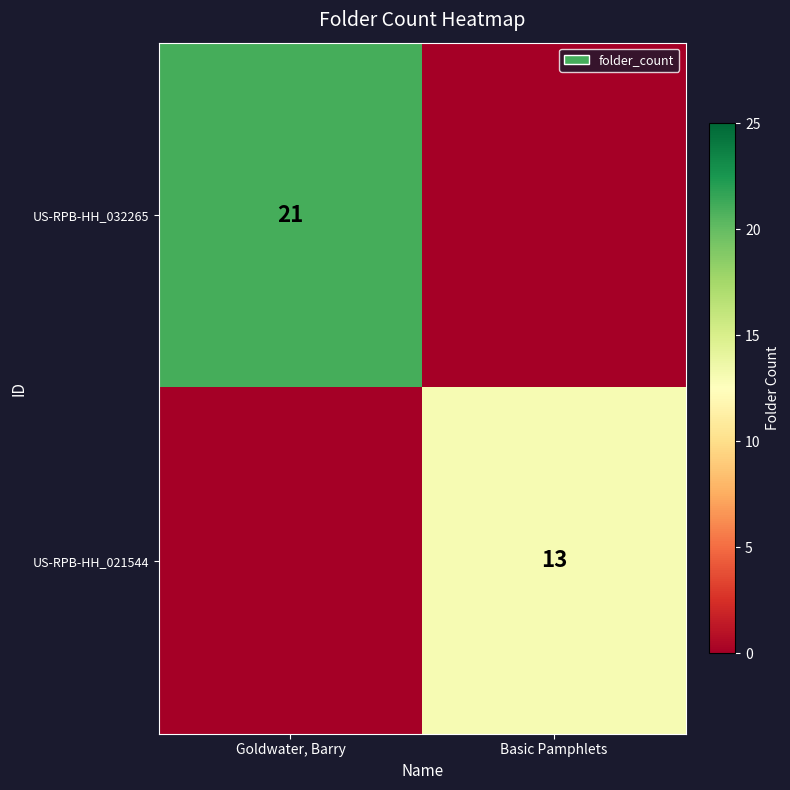

Is it true that US-RPB-HH_032265 equals 21 at Goldwater, Barry?

True